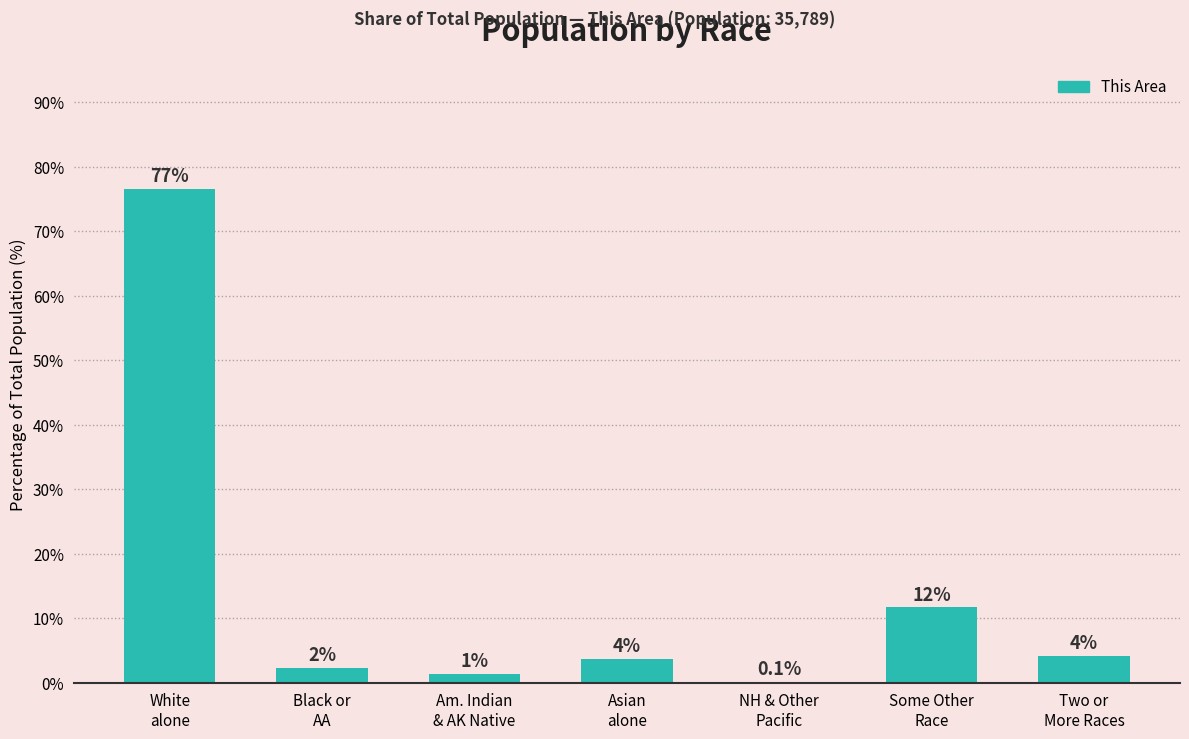

Reading right to left, list all the values displayed in this chart.

4.2	11.7	0.1	3.7	1.3	2.3	76.6